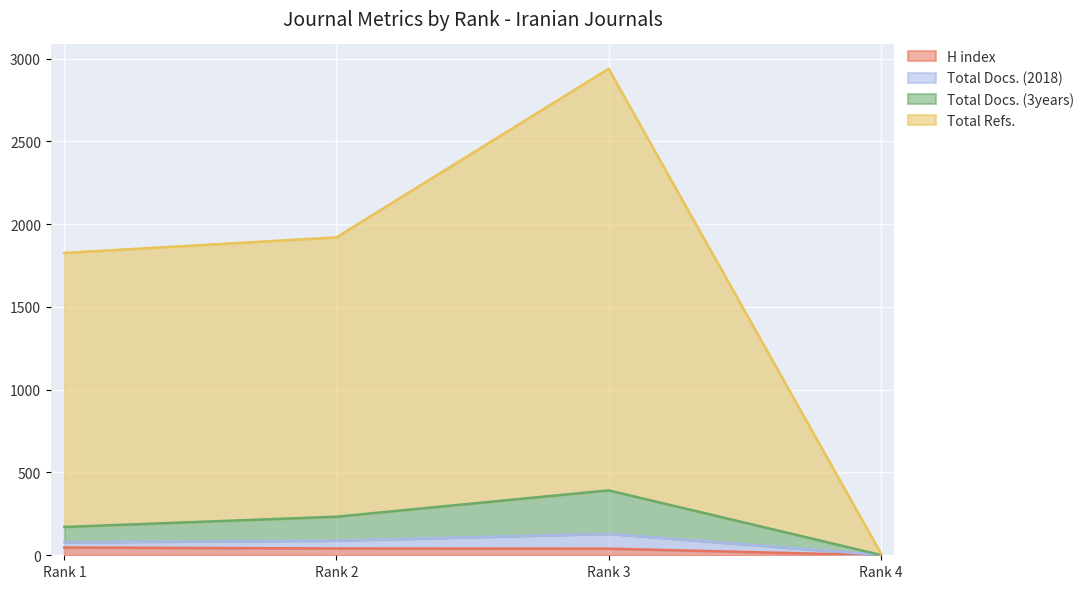

What is the spread (max minus min) of values at Rank 2?

1879